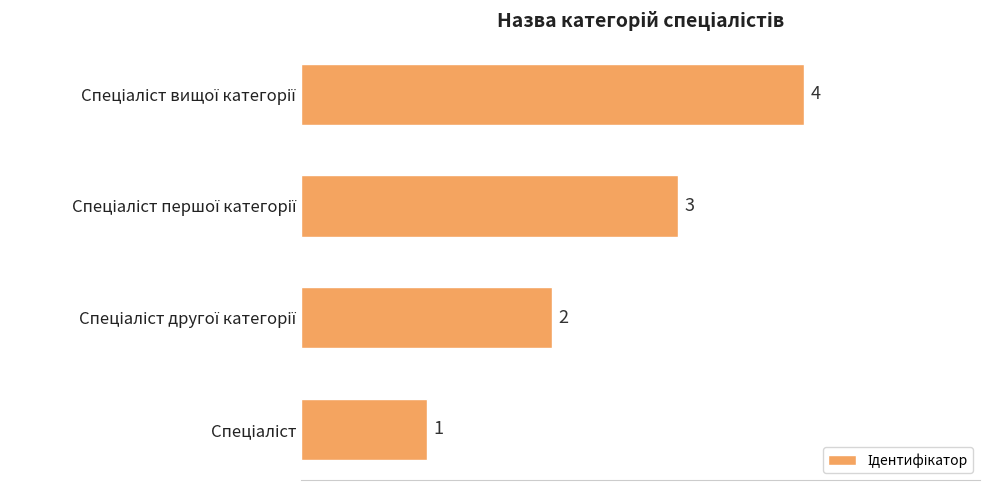

What is the difference between the maximum and minimum values?

3